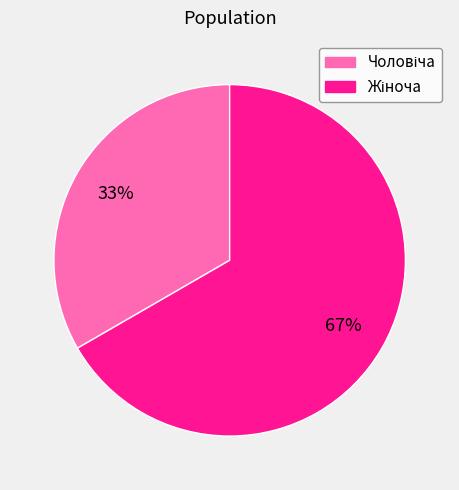

To the nearest percent, what is the average slice percentage?

50%